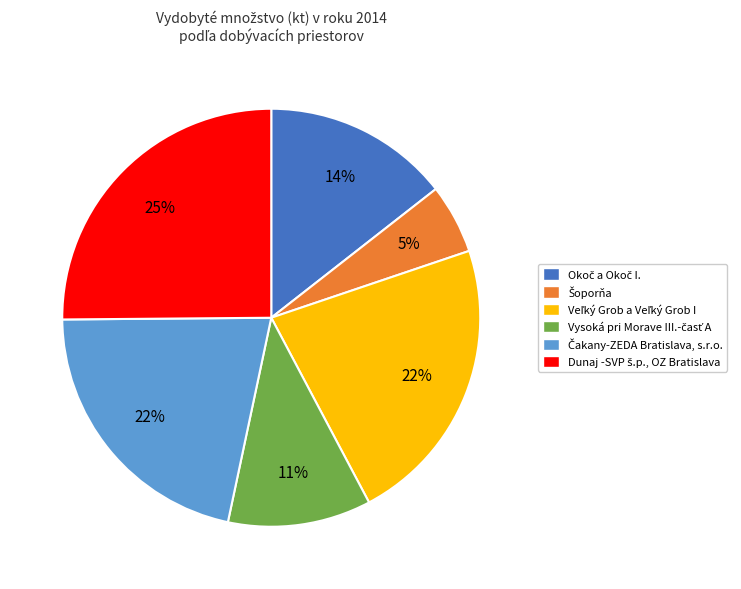

To the nearest percent, what is the difference between the largest and smallest slice percentages?

20%